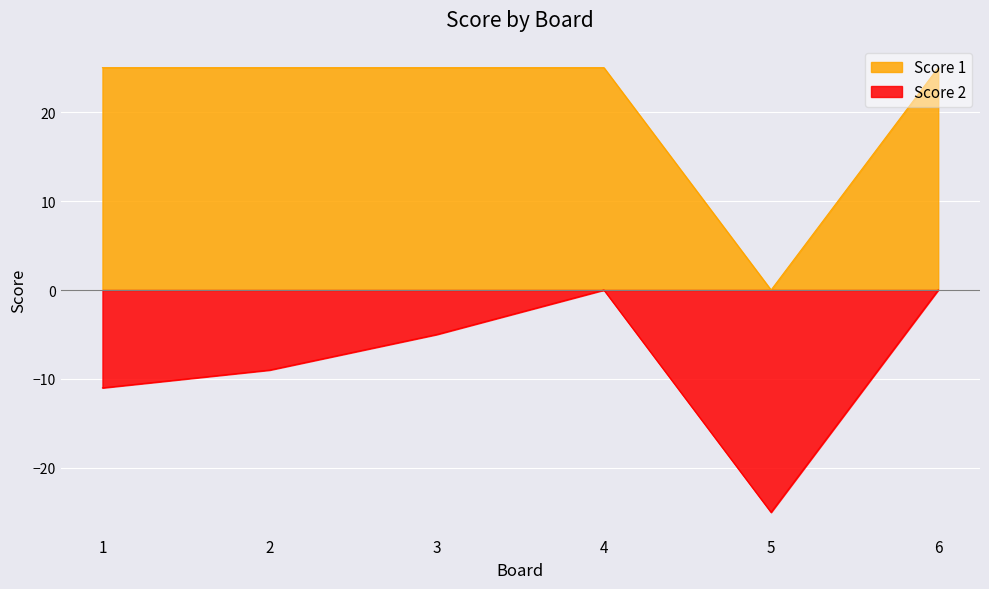

What is the difference between the Score 1 values at 5 and 4?

25